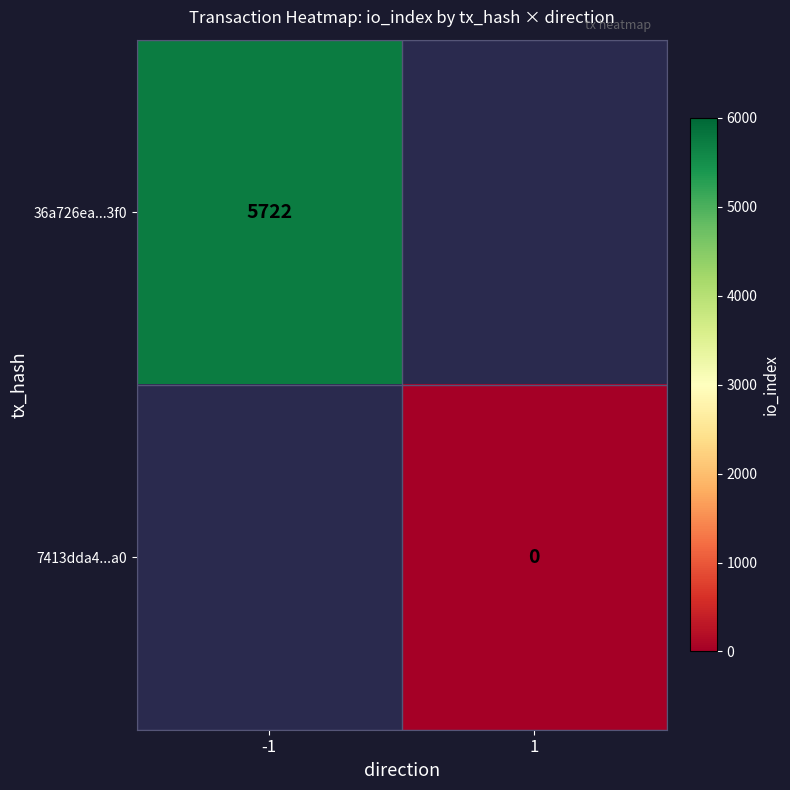

The 36a726ea...3f0 series shows 2146 at -1. True or false?

False